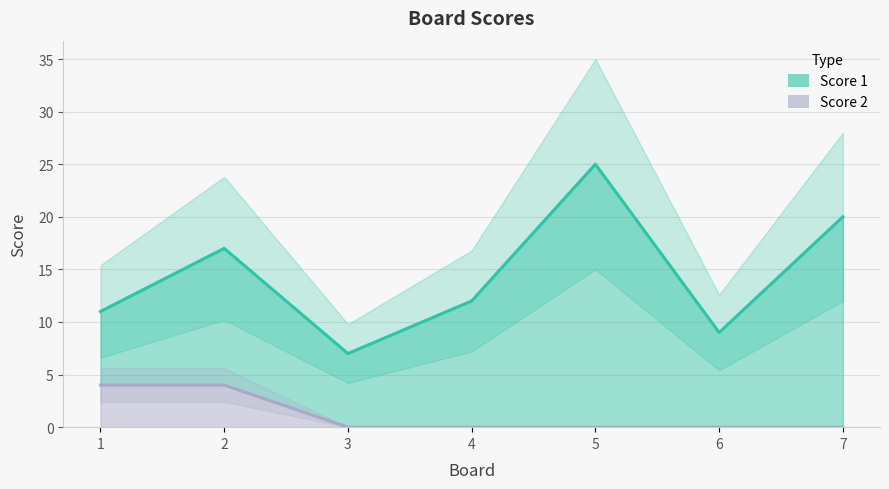

How many lines are shown in the chart?

2